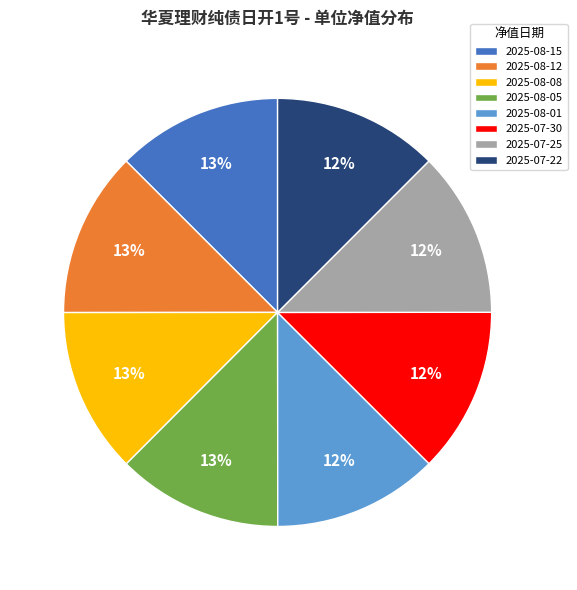

Is there any slice that represents more than half of the pie?

No